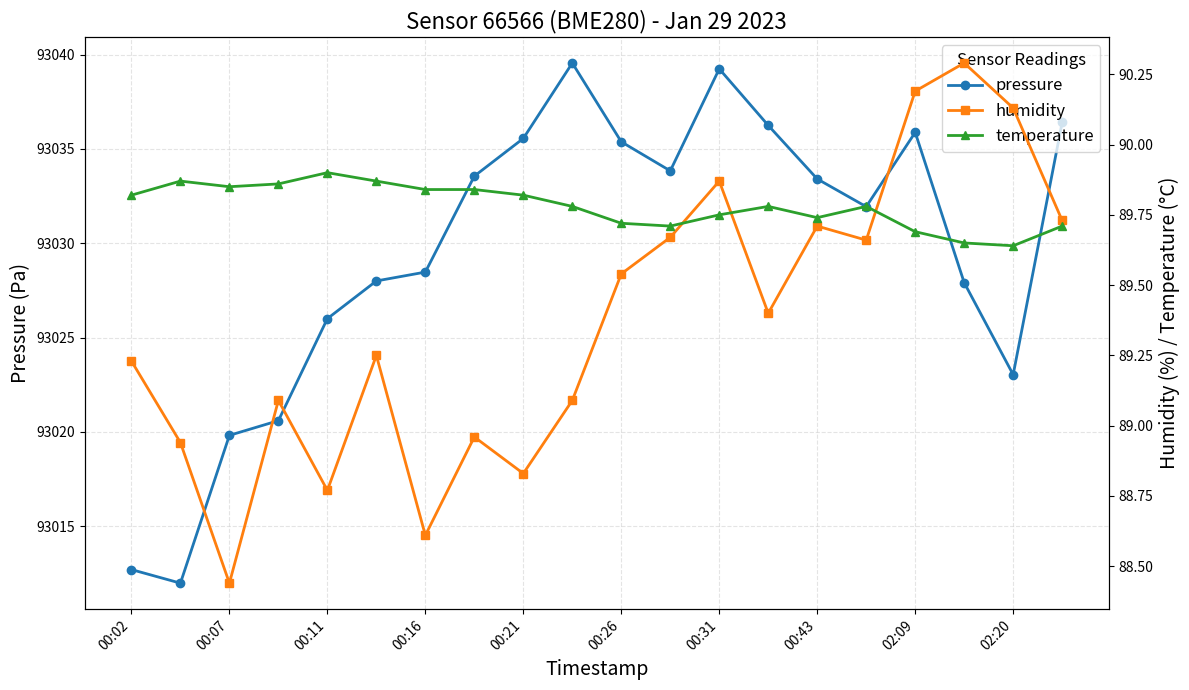

What are all the series names shown in the legend?

pressure, humidity, temperature